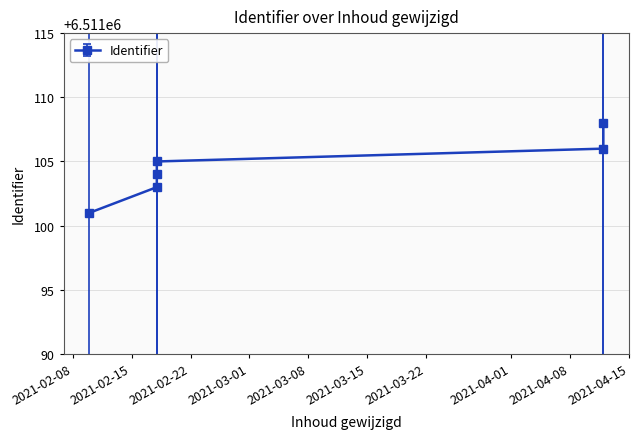

Approximately how many times larger is the value at 2021-02-18 compared to 2021-04-12?

1.0